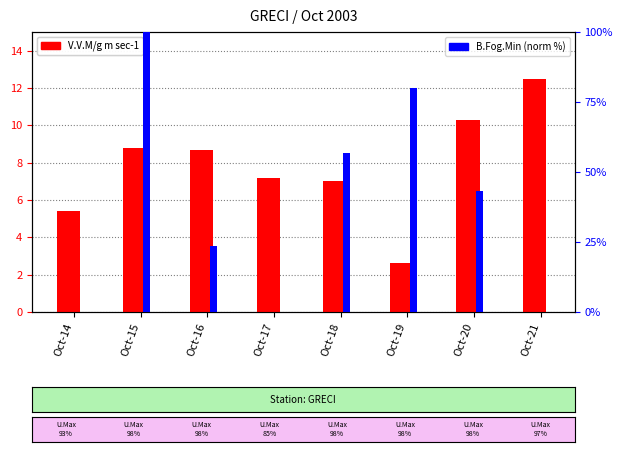

Reading left to right, extract all data points from this chart.

V.V.M/g m sec-1: Oct-14=5.4	Oct-15=8.8	Oct-16=8.7	Oct-17=7.2	Oct-18=7.0	Oct-19=2.6	Oct-20=10.3	Oct-21=12.5
B.Fog.Min (norm %): Oct-14=0.0	Oct-15=100.0	Oct-16=23.7	Oct-17=0.0	Oct-18=56.7	Oct-19=80.0	Oct-20=43.3	Oct-21=0.0